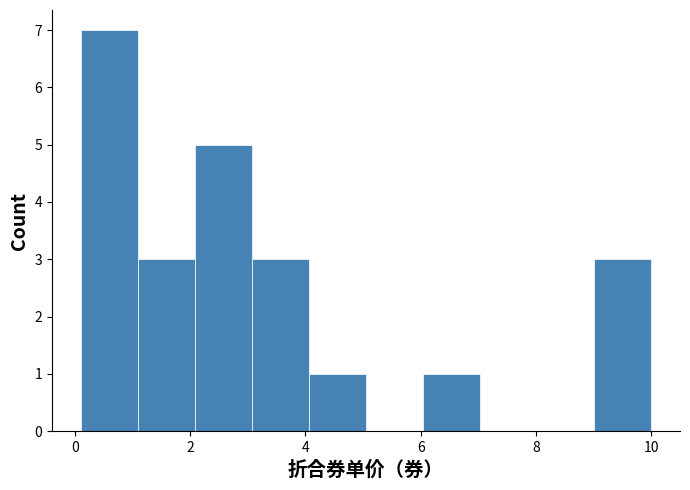

Reading left to right, list every bar in this chart as the range it spans on the x-axis followed by its height. Neither the bar edges nor the heights are printed on the chart, so give them approximately, as read against the axes.

0.2 to 1.0: 7
1.0 to 2.0: 3
2.0 to 3.0: 5
3.0 to 4.0: 3
4.0 to 5.0: 1
5.0 to 6.0: 0
6.0 to 7.0: 1
7.0 to 8.0: 0
8.0 to 9.0: 0
9.0 to 10.0: 3